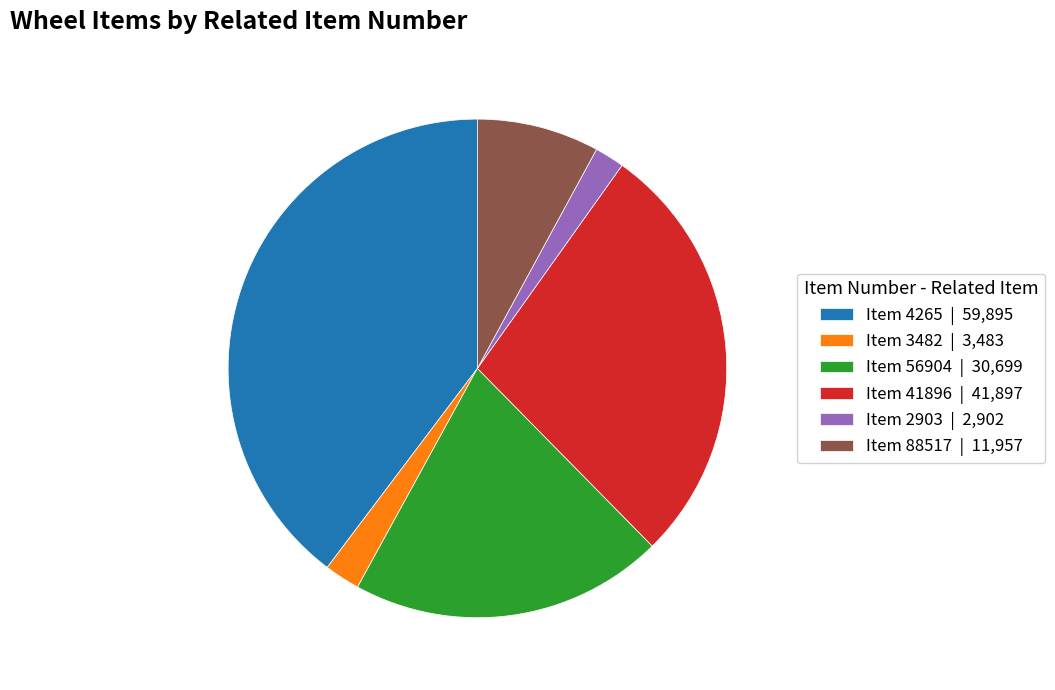

Which slice is the largest?

Item 4265 | 59,895